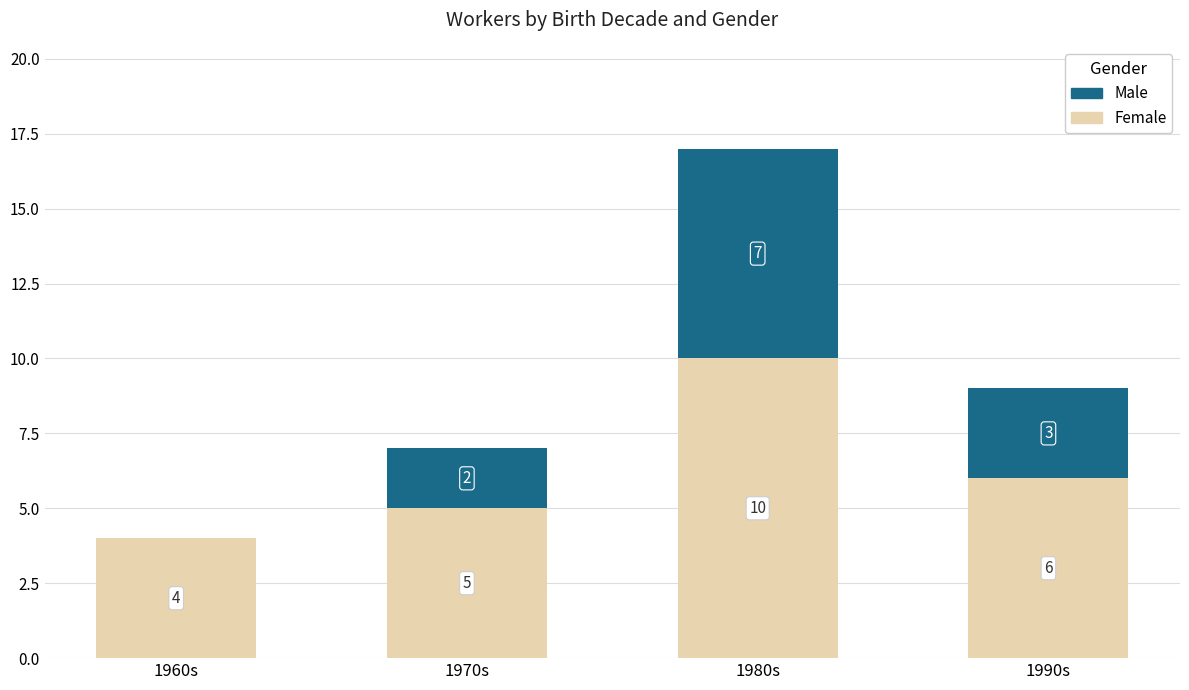

What is the sum of the Female values at 1990s and 1960s?

10